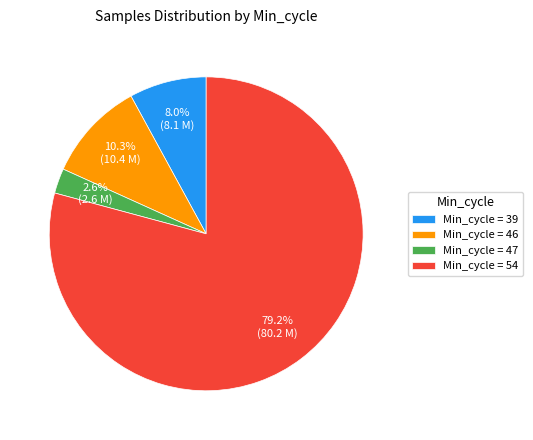

Does any single category account for the majority?

Yes